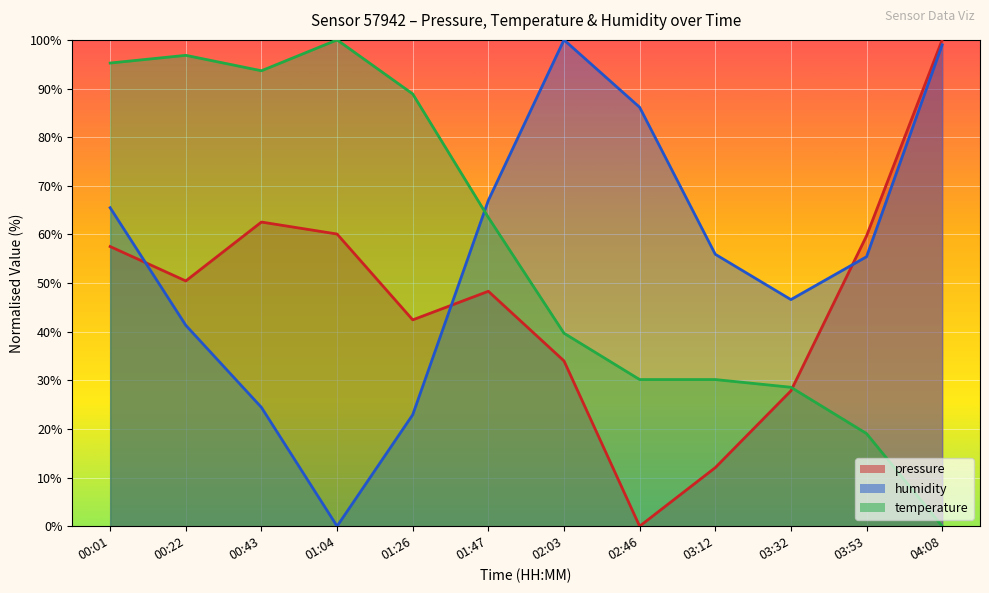

How many values in the humidity series exceed 55?

7